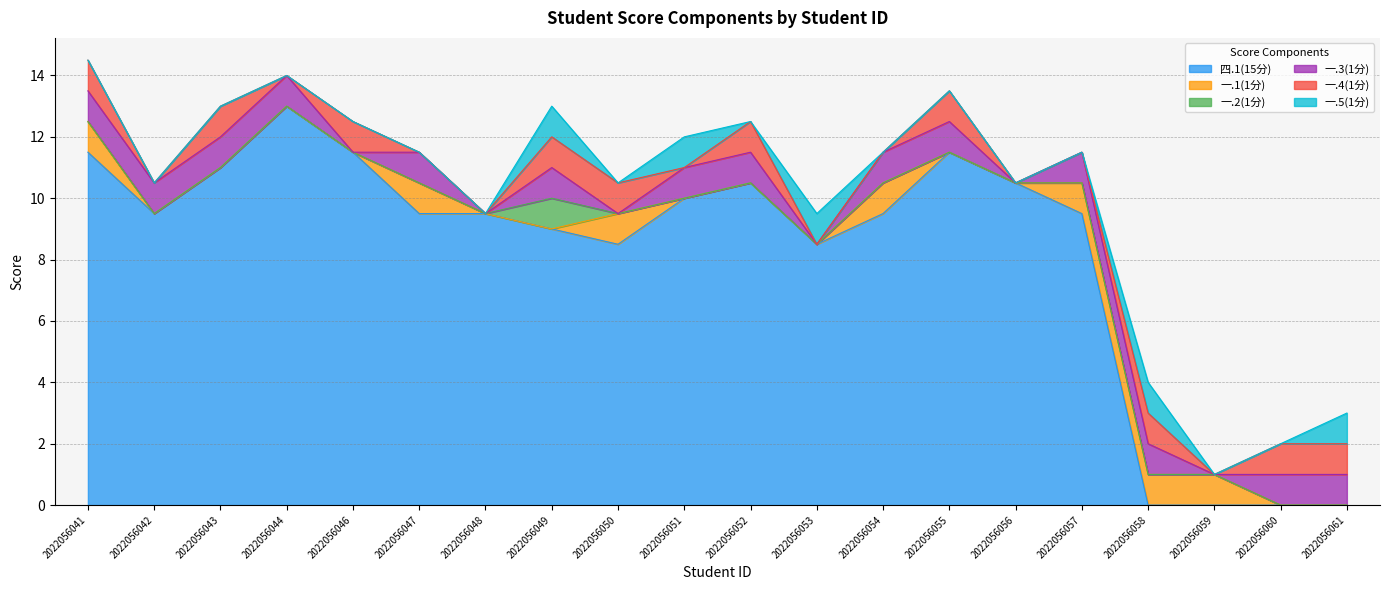

At how many categories does at least one series exceed 6?

16